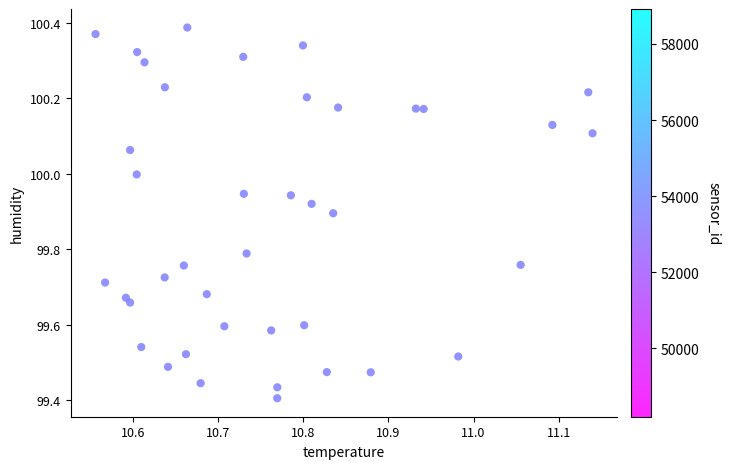

What is the range of X values (max minus min)?

0.6